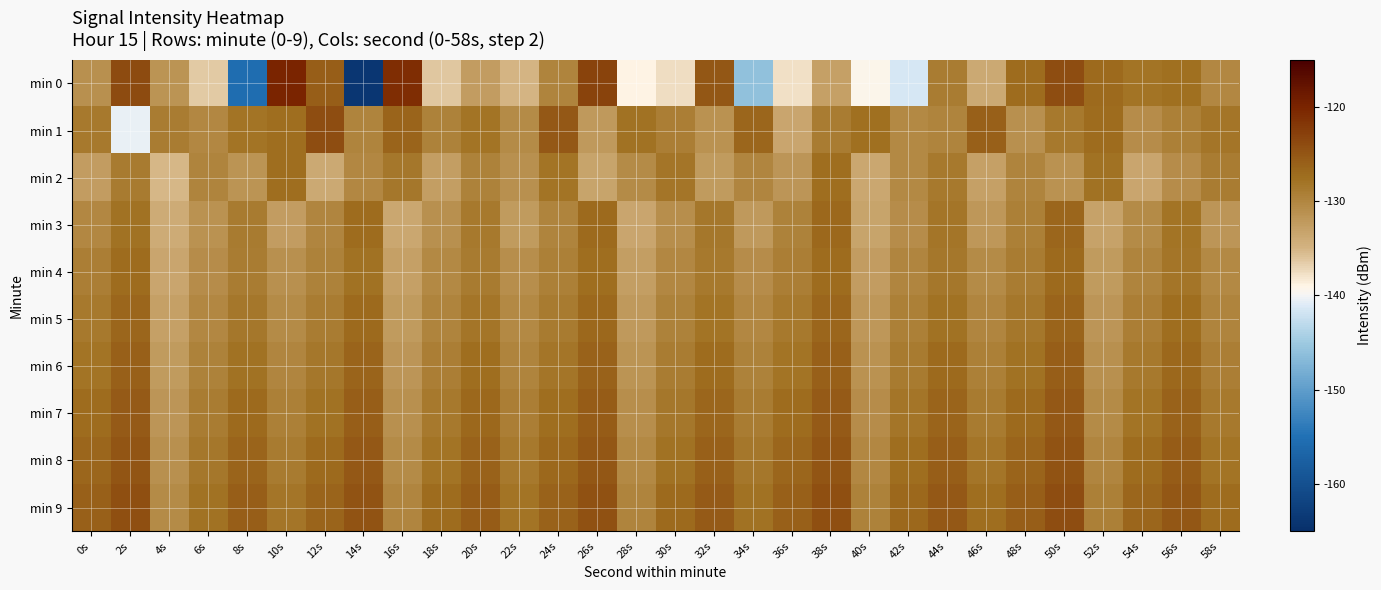

At 4s, list the series in order from smallest to largest.

min 2, min 3, min 4, min 5, min 6, min 7, min 0, min 8, min 9, min 1